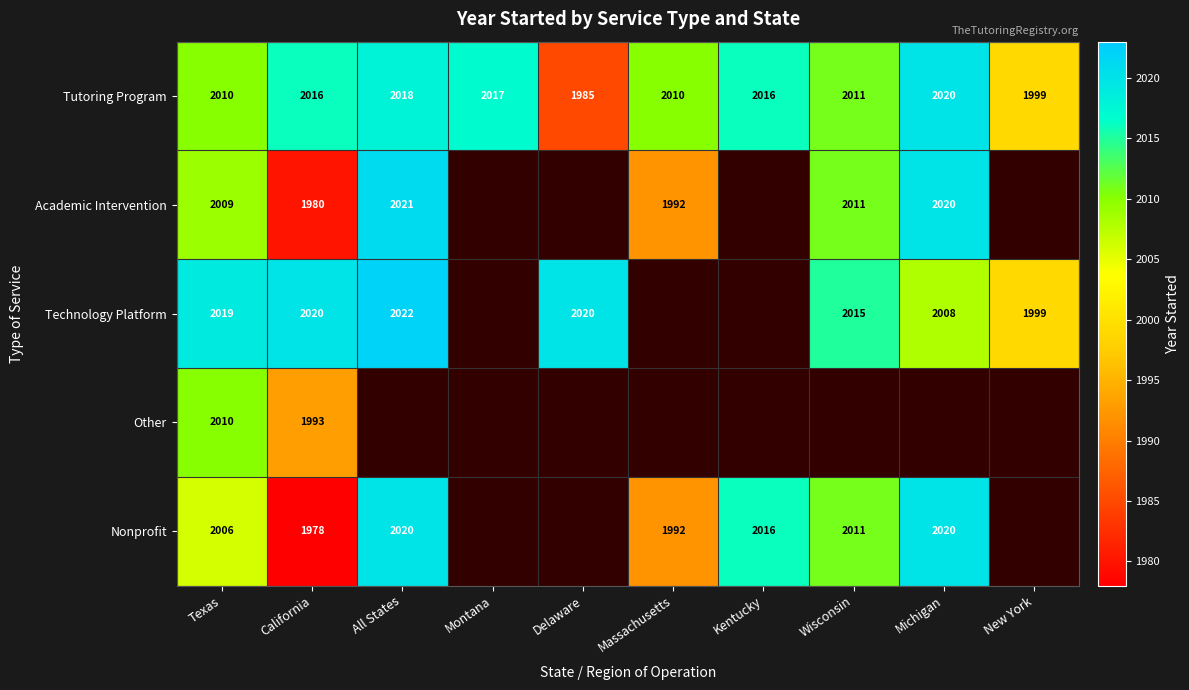

Where is Tutoring Program nearest to the value 2002?

New York